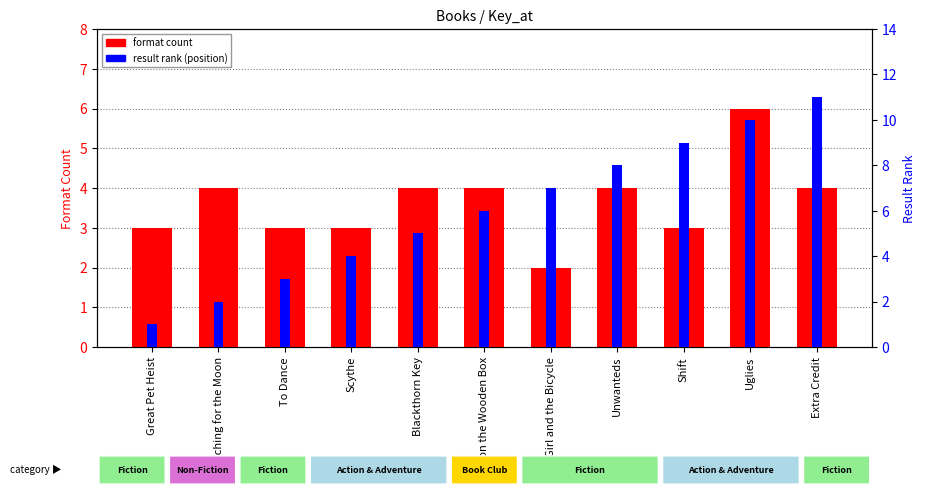

How many format count values are between 3 and 4?

9